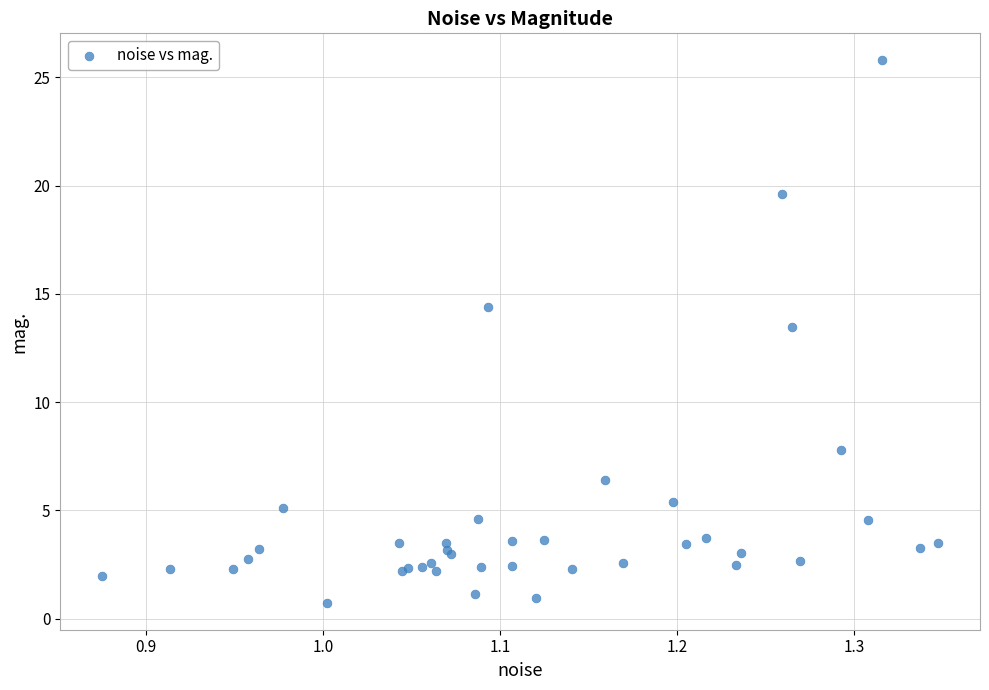

What Y value in the scatter plot is closest to 13?

13.5